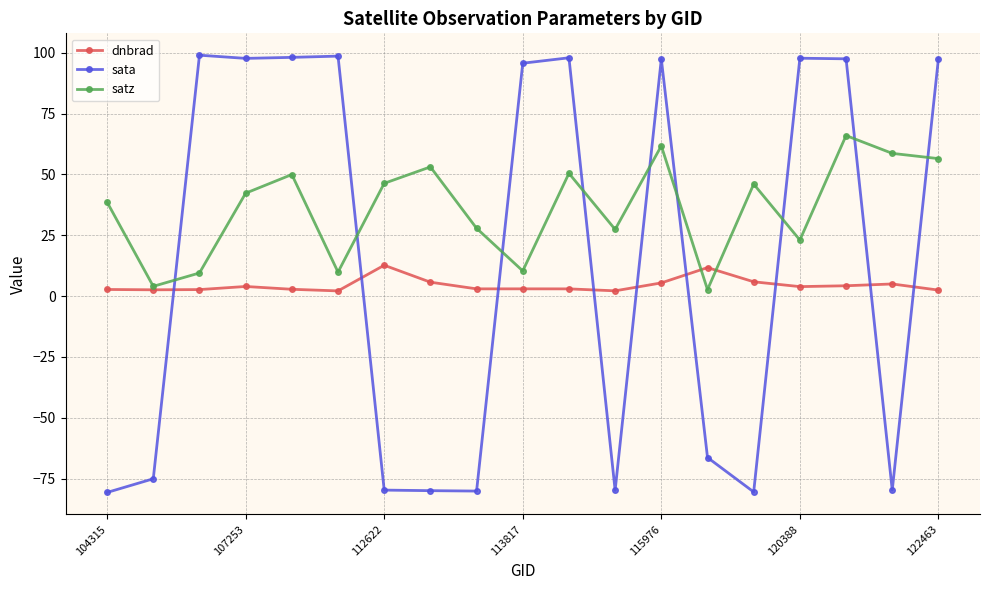

At how many categories does at least one series exceed 68?

10